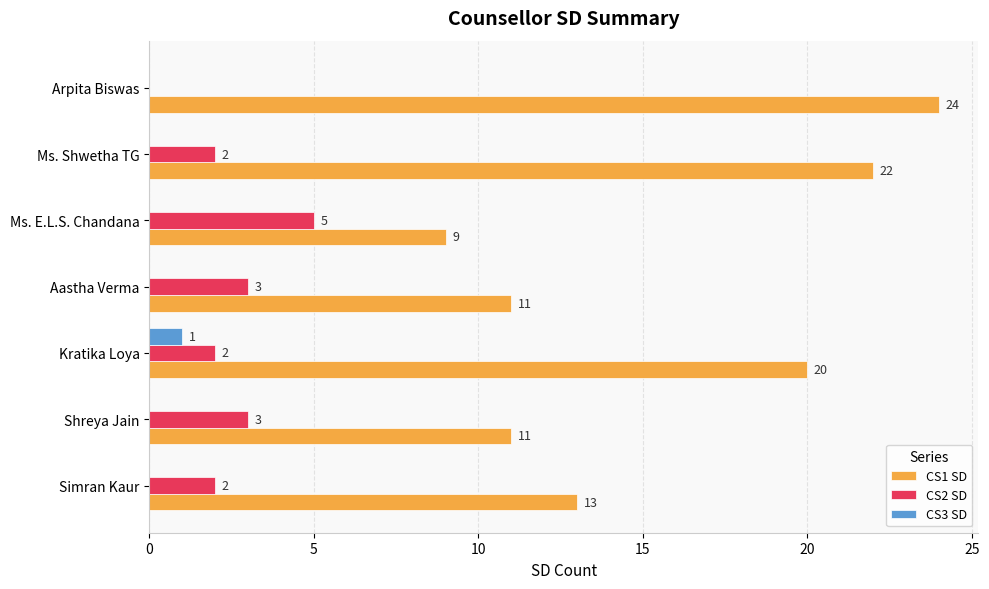

Count the number of data series in this chart.

3